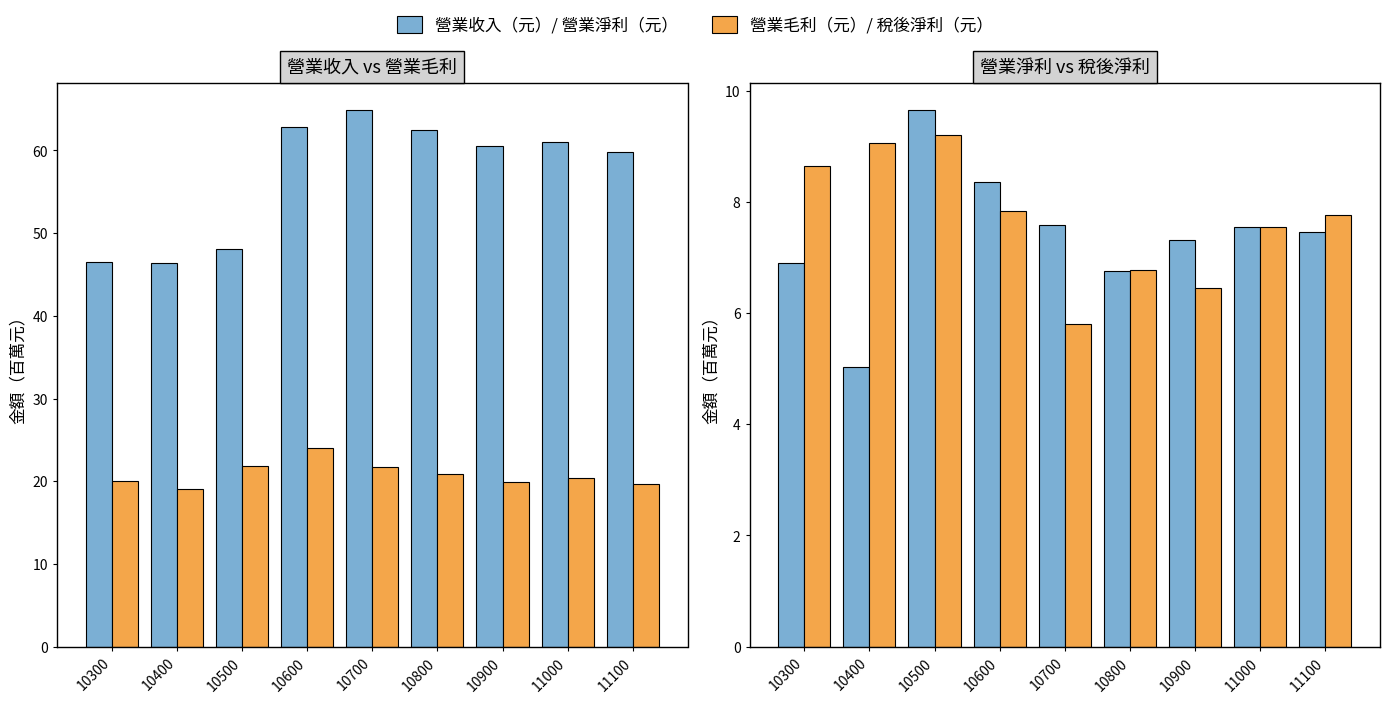

How many categories are shown in the chart?

9